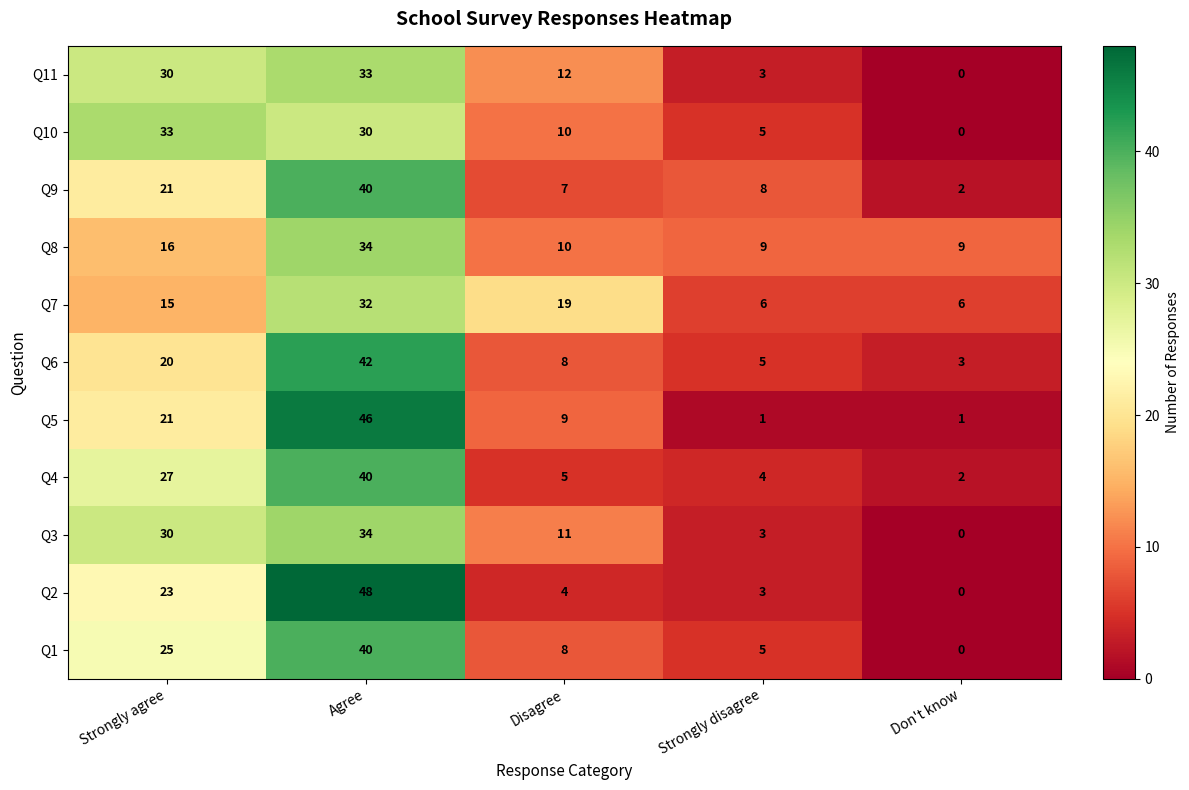

What is the spread (max minus min) of values at Strongly agree?

18